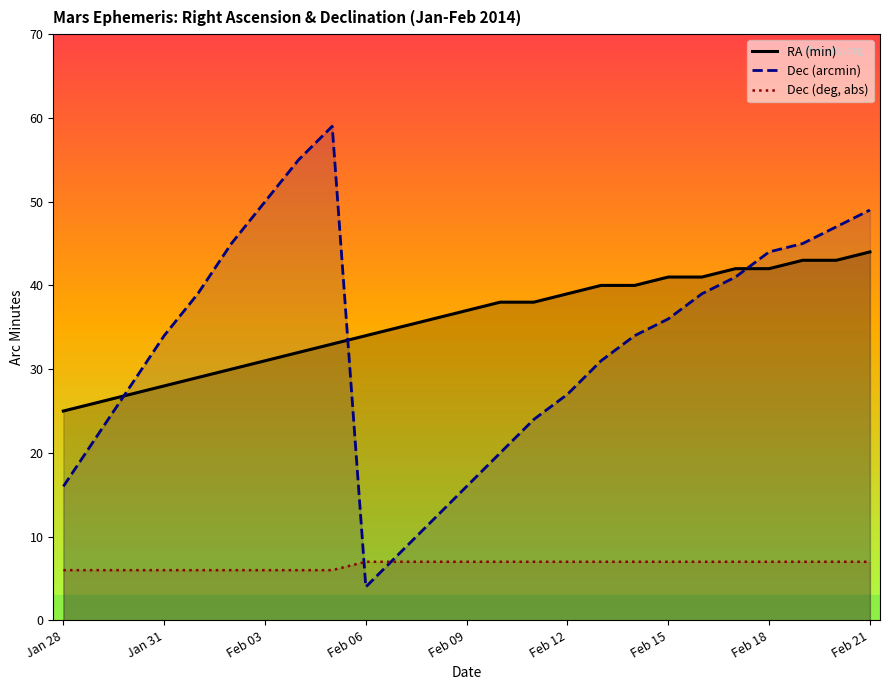

At how many categories does at least one series exceed 53?

2